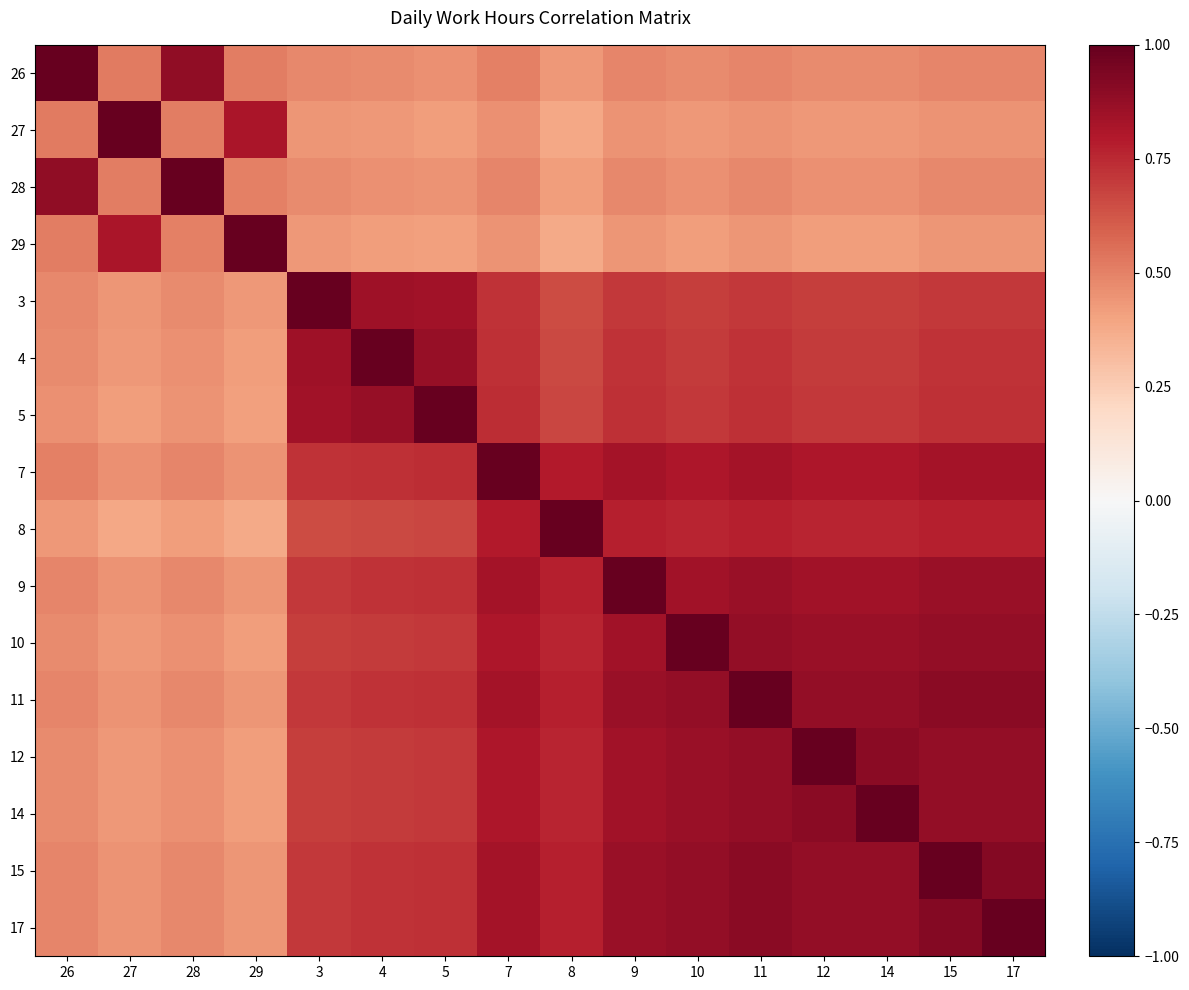

Between 5 and 9, which is larger?

9